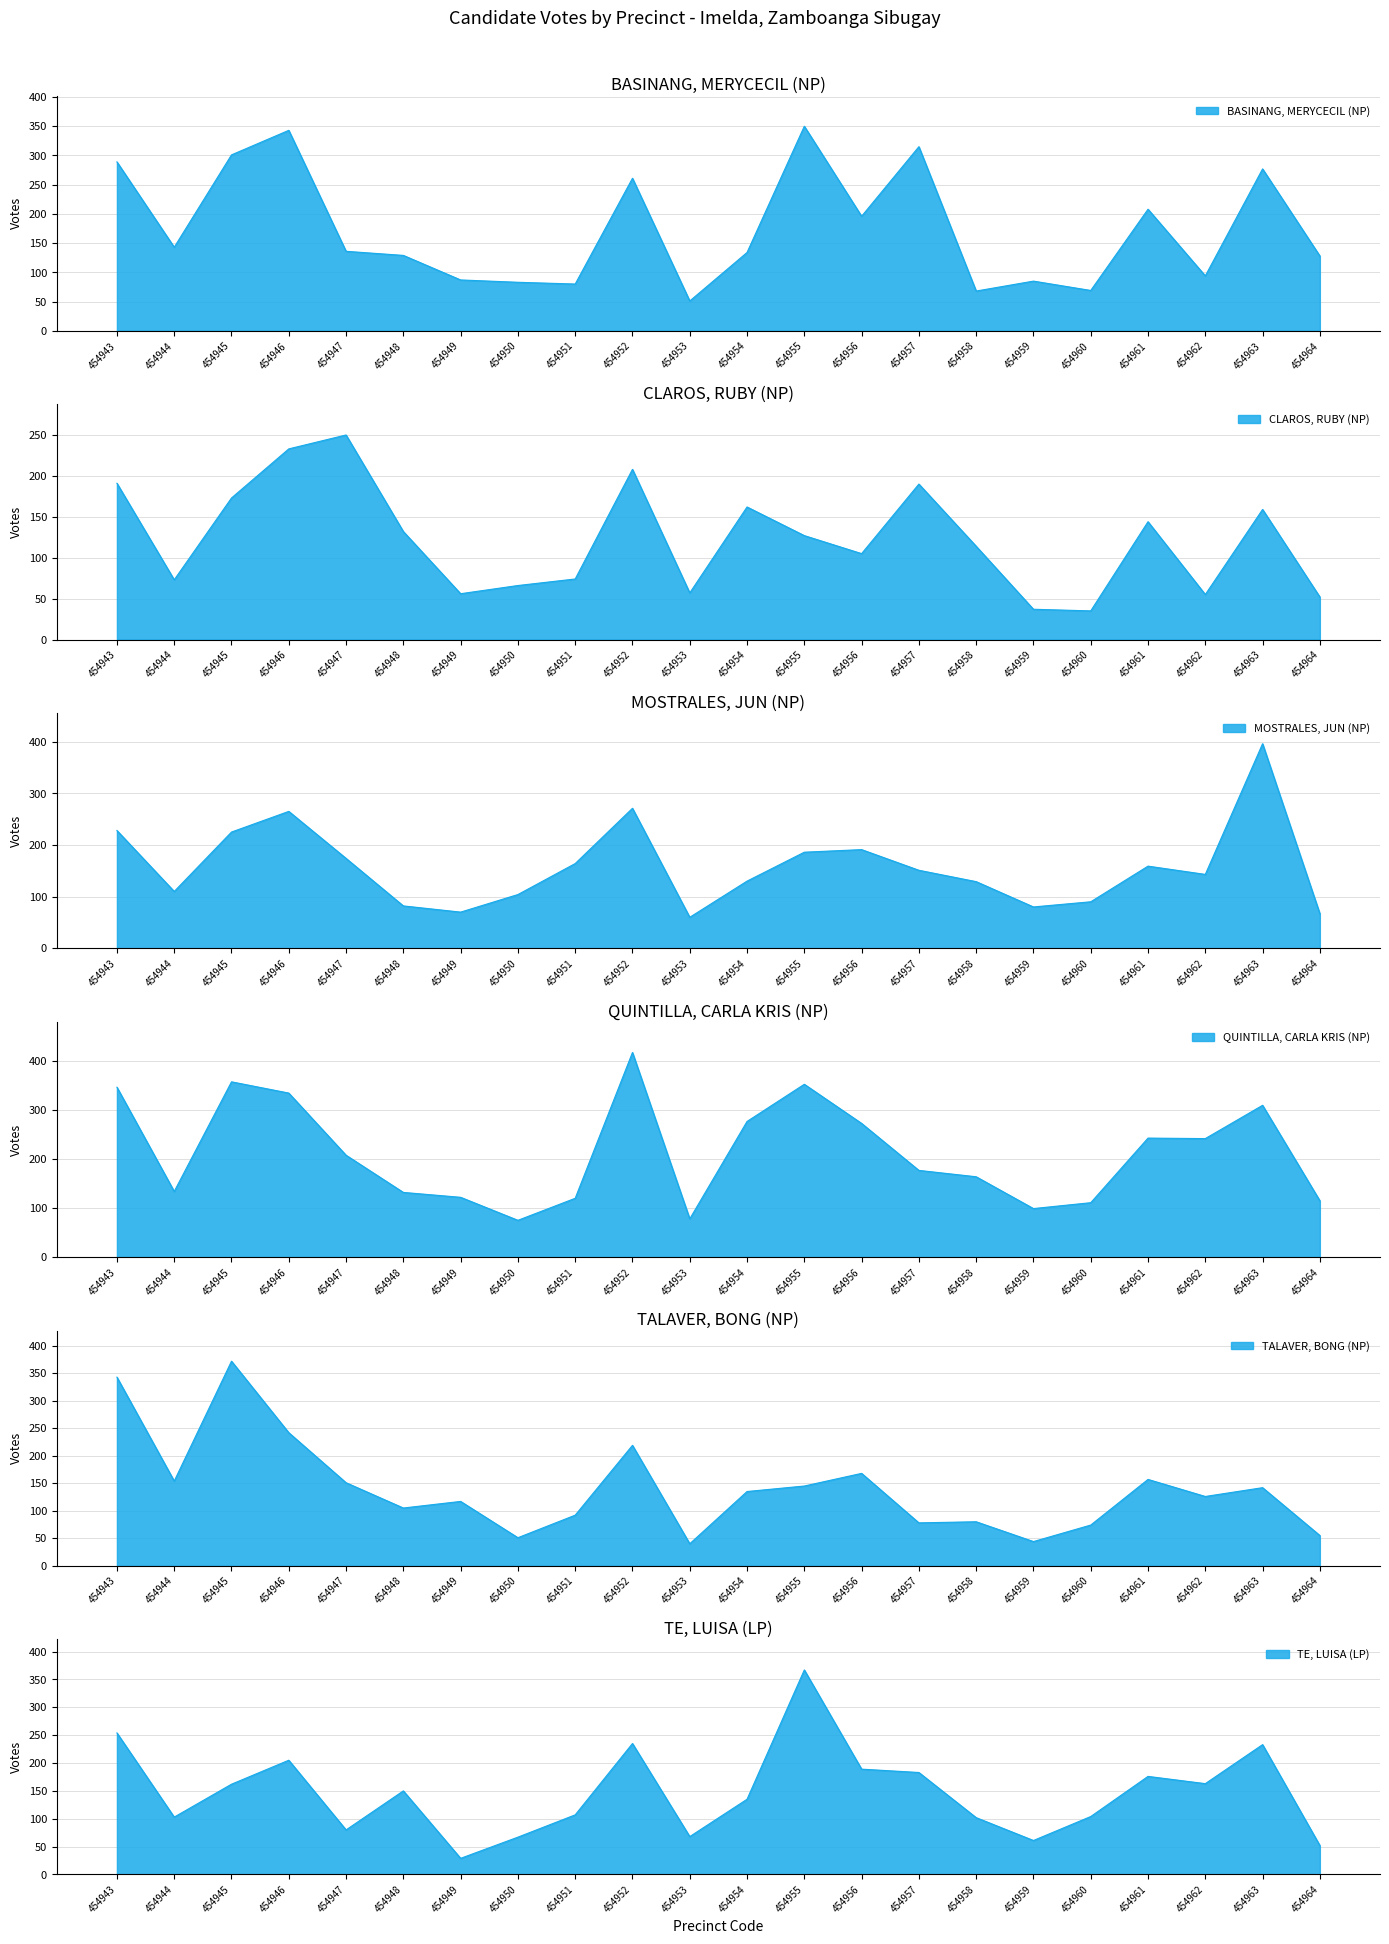

Rank the categories by QUINTILLA, CARLA KRIS (NP) value from lowest to highest.

454950, 454953, 454959, 454960, 454964, 454951, 454949, 454948, 454944, 454958, 454957, 454947, 454962, 454961, 454956, 454954, 454963, 454946, 454943, 454955, 454945, 454952